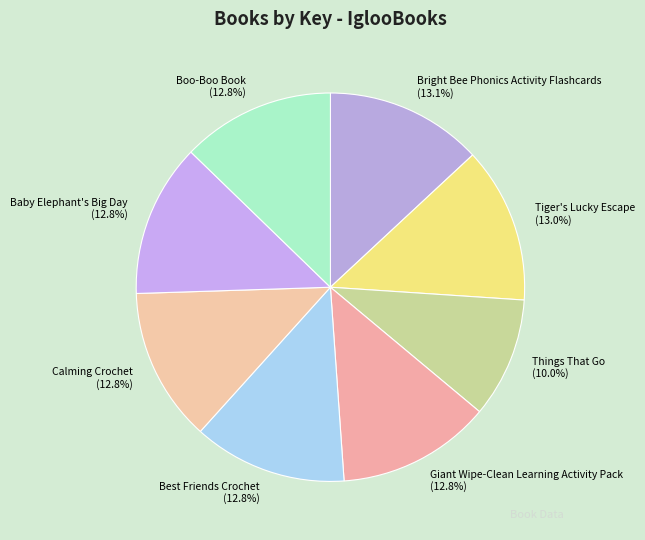

How many slices are in this pie chart?

8